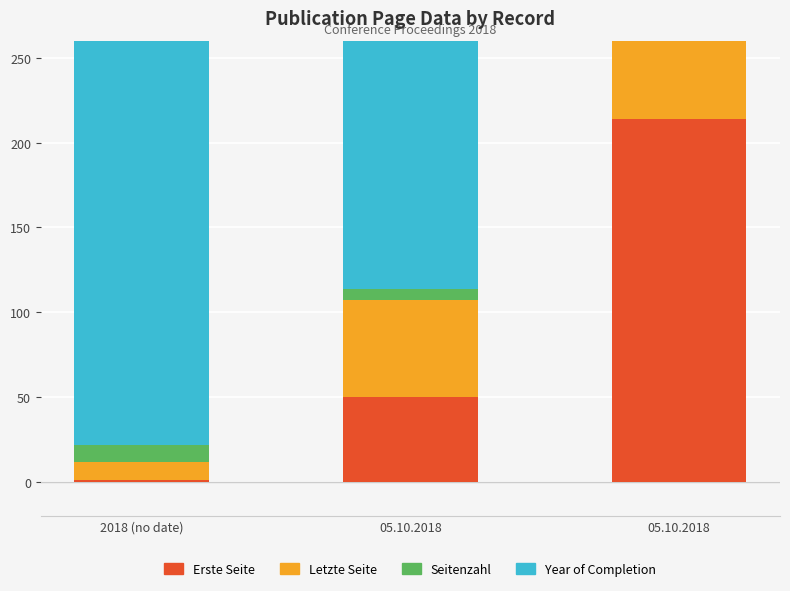

What is the label of the 2nd bar from the left?

05.10.2018